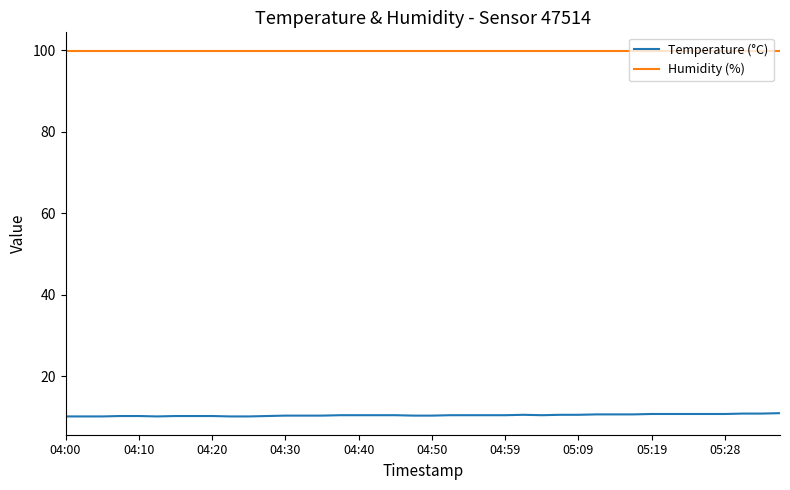

True or false: Humidity (%) and Temperature (°C) intersect in this chart.

False